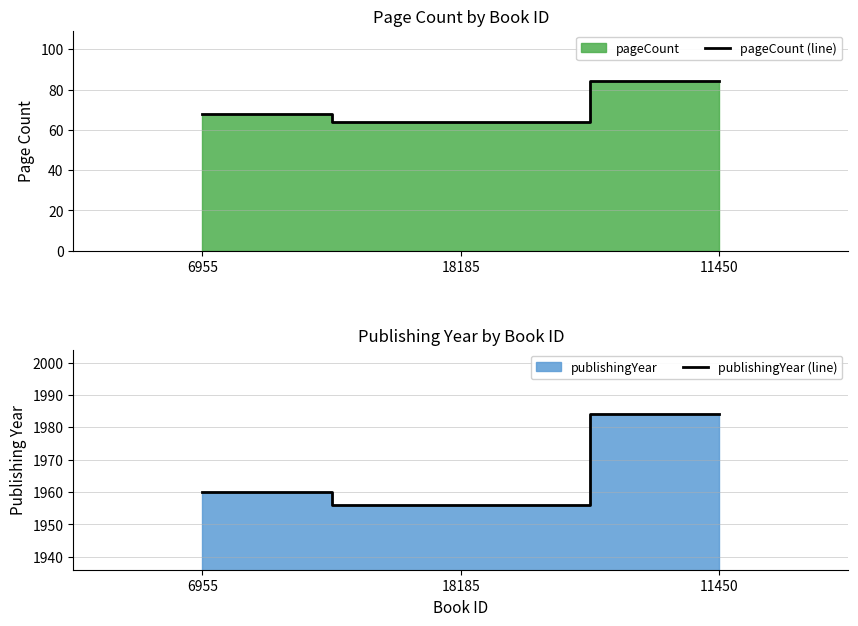

What is the value of the publishingYear (line) point at the 1st from the left?

1960